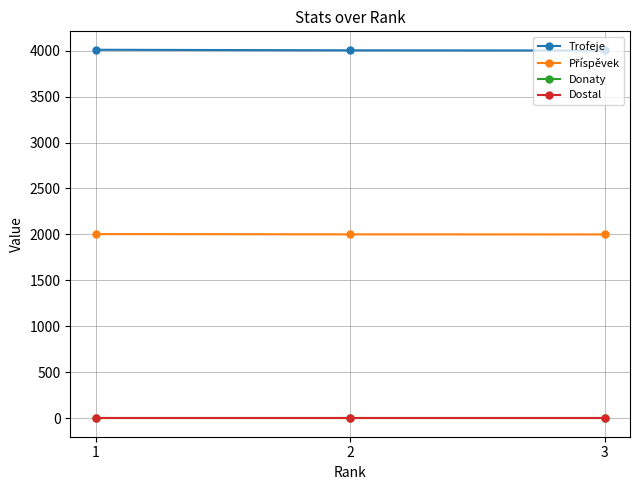

How many lines are shown in the chart?

4